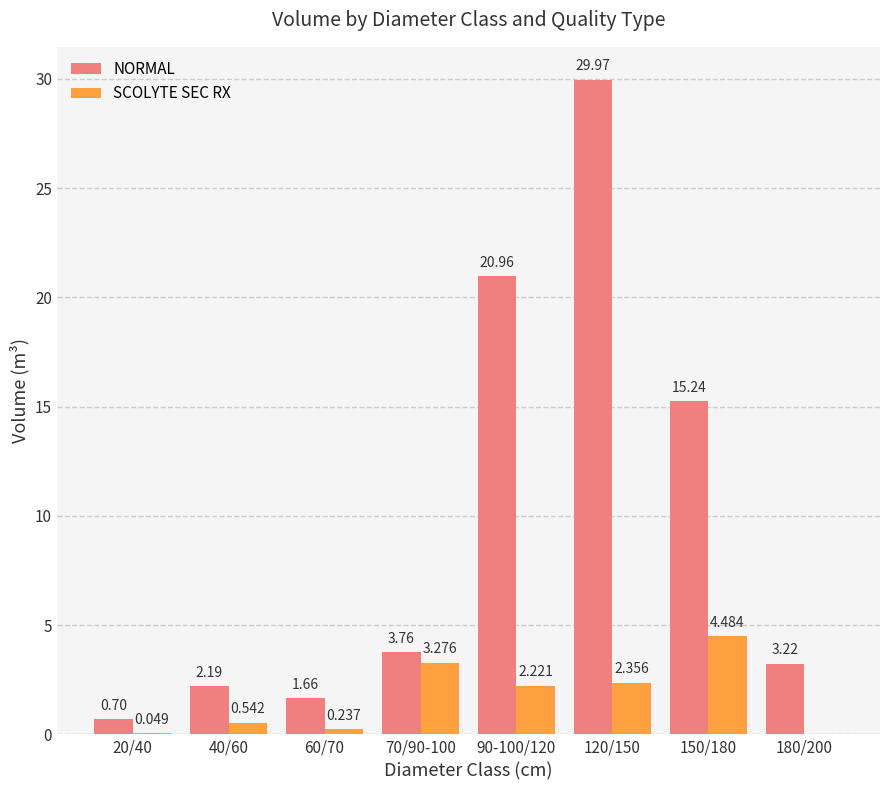

Between 40/60 and 70/90-100, which series saw the biggest shift?

SCOLYTE SEC RX